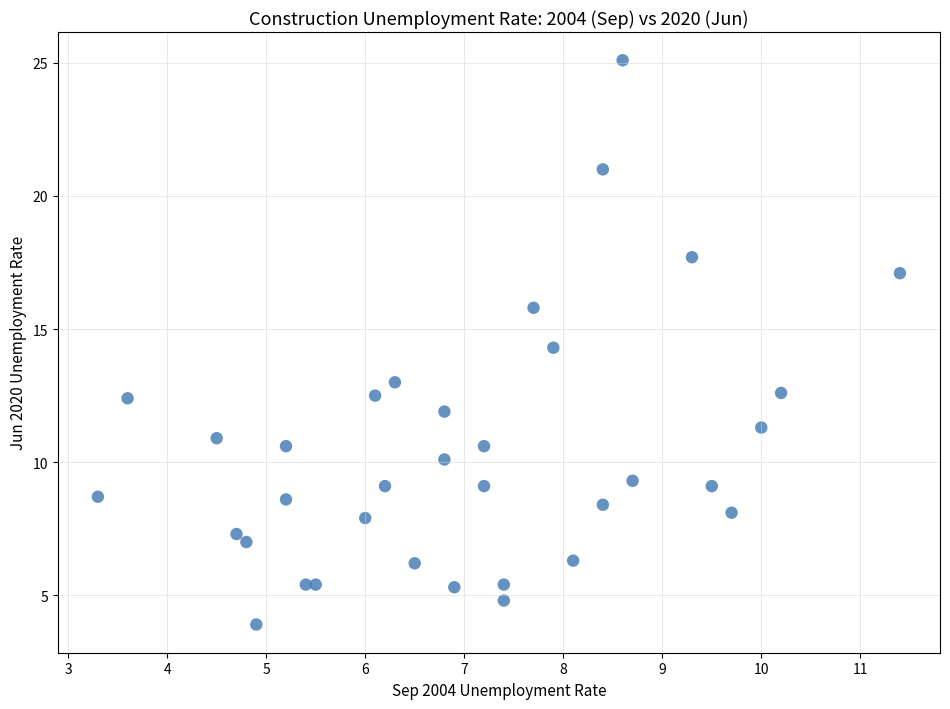

What is the range of X values (max minus min)?

8.1